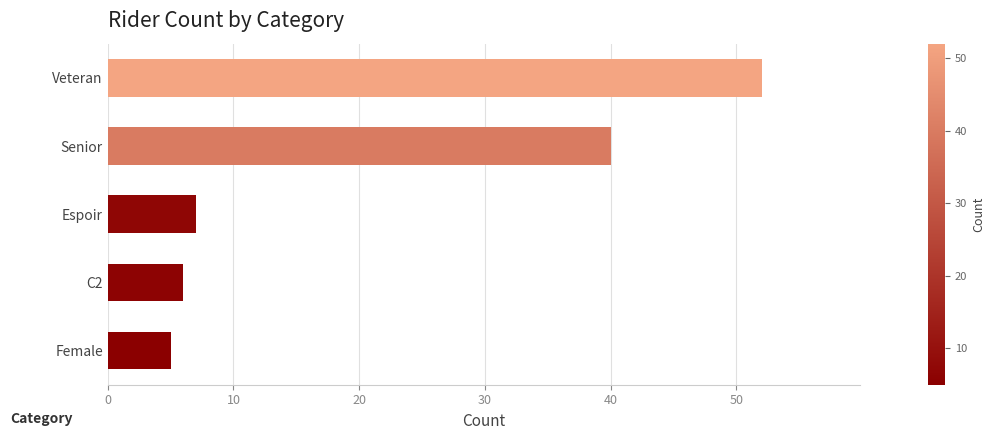

What is the sum of all values?

110